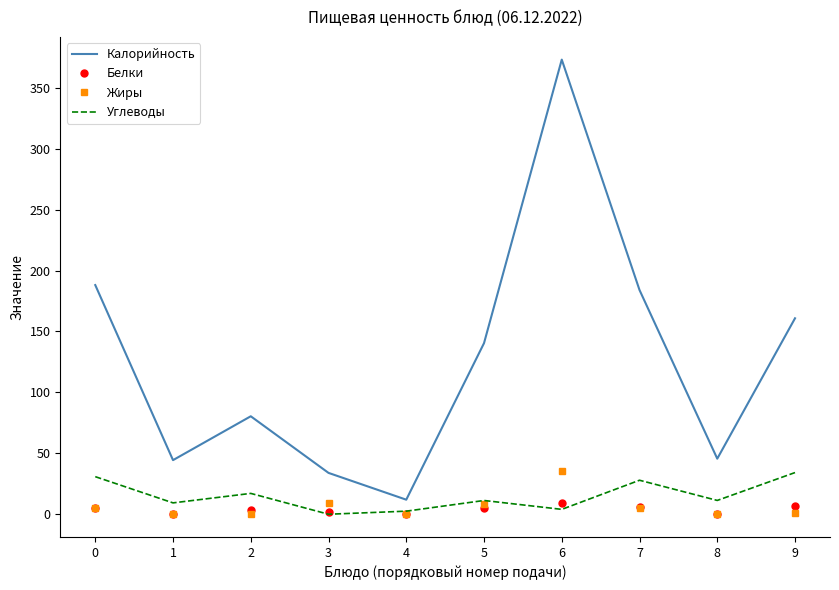

True or false: Калорийность has more than 0 interior local peaks.

True